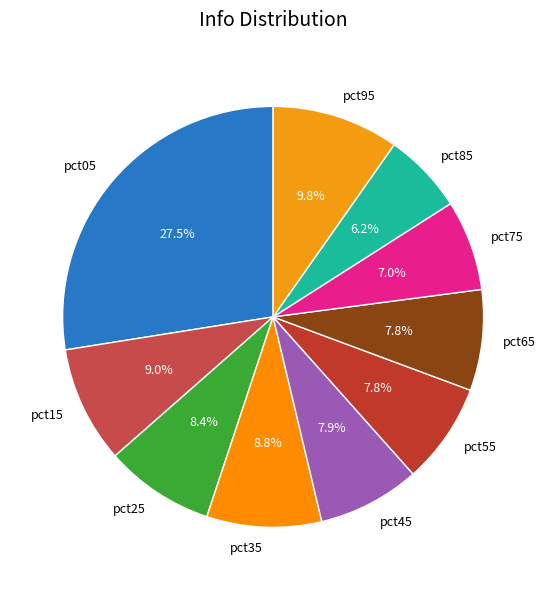

To the nearest percent, what is the difference between the pct55 and pct85 slice percentages?

2%